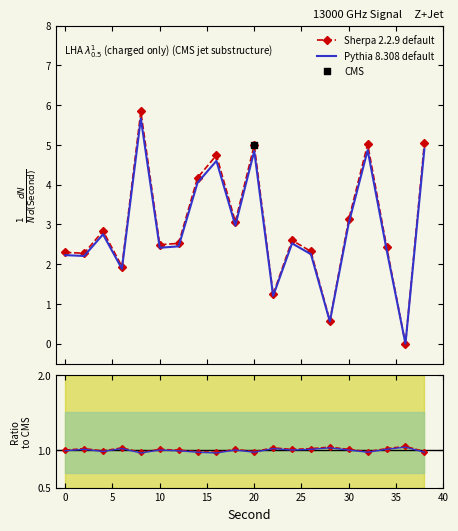

At how many categories does at least one series exceed 3?

8